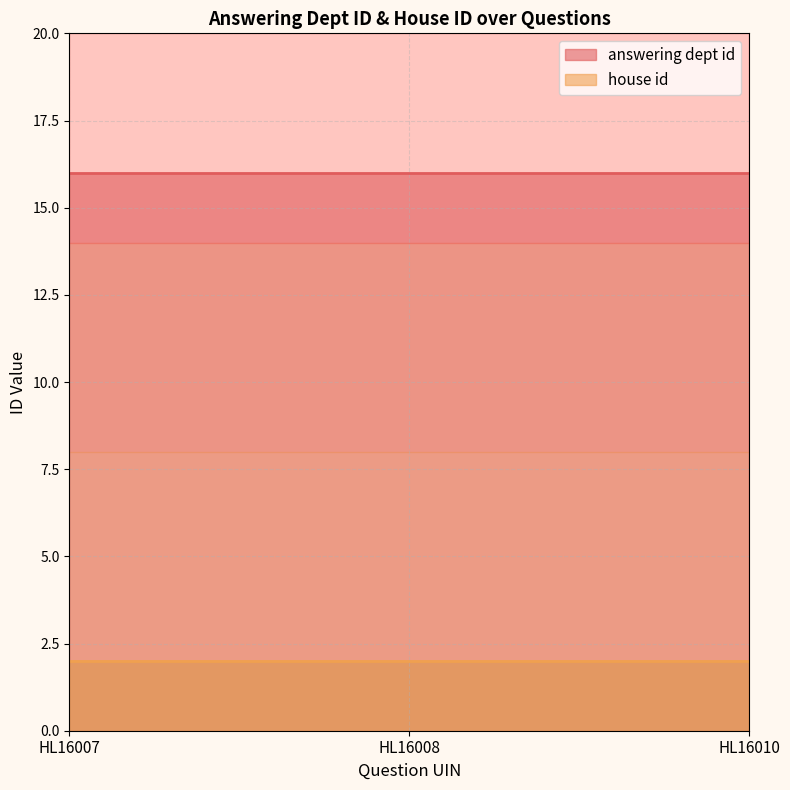

Reading left to right, extract all data points from this chart.

answering dept id: HL16007=16	HL16008=16	HL16010=16
house id: HL16007=2	HL16008=2	HL16010=2